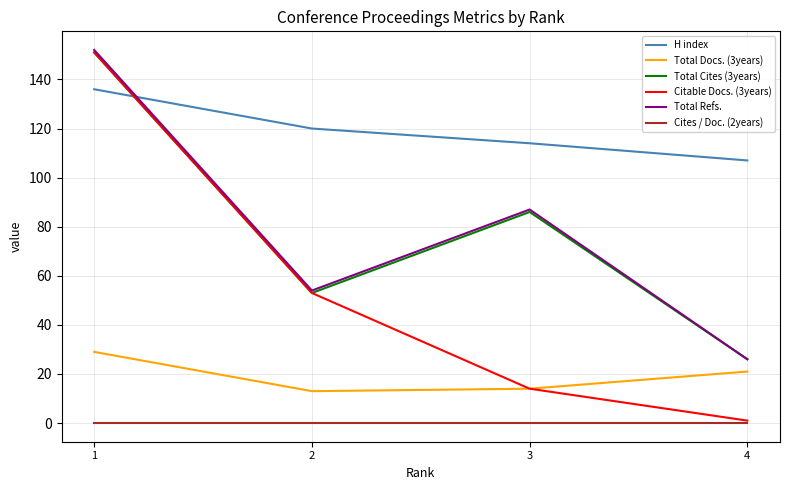

Reading left to right, list all the values displayed in this chart.

H index: 1=136	2=120	3=114	4=107
Total Docs. (3years): 1=29	2=13	3=14	4=21
Total Cites (3years): 1=151	2=53	3=86	4=26
Citable Docs. (3years): 1=151	2=53	3=14	4=1
Total Refs.: 1=152	2=54	3=87	4=26
Cites / Doc. (2years): 1=0	2=0	3=0	4=0